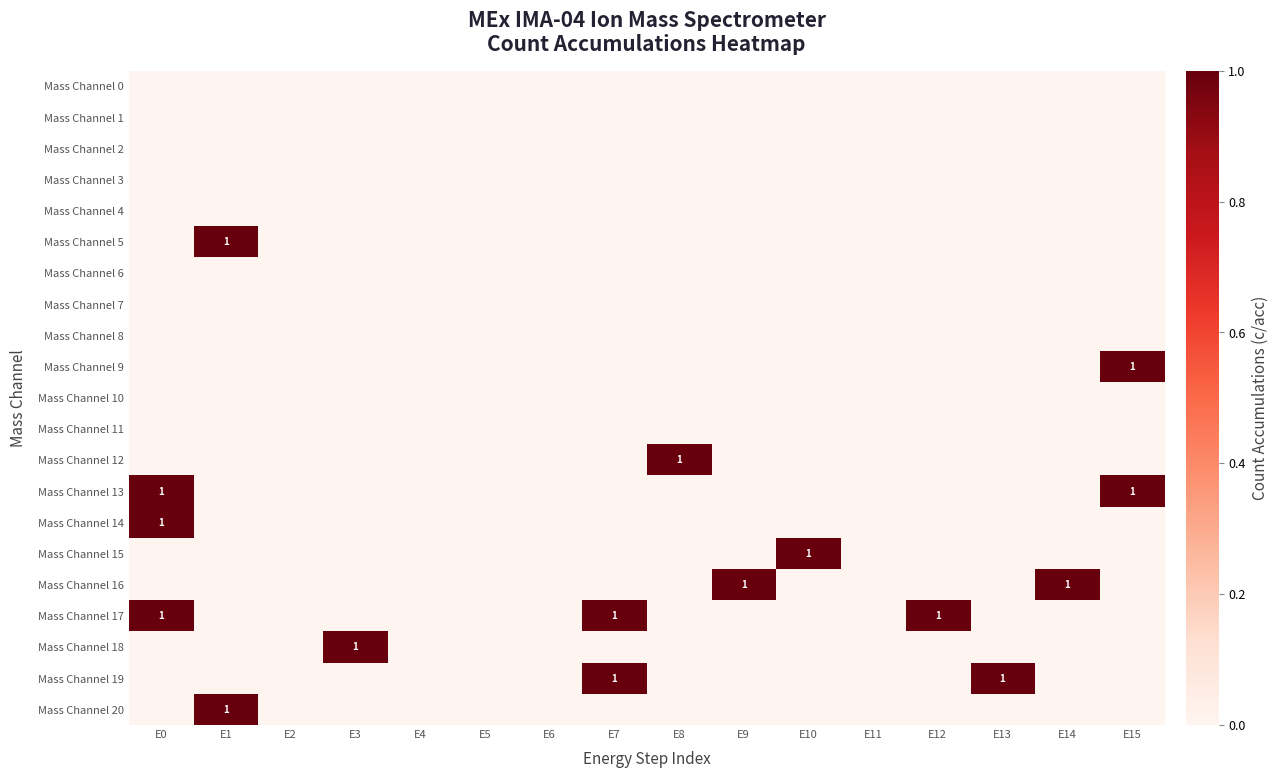

What is the sum of all Mass Channel 16 values?

2